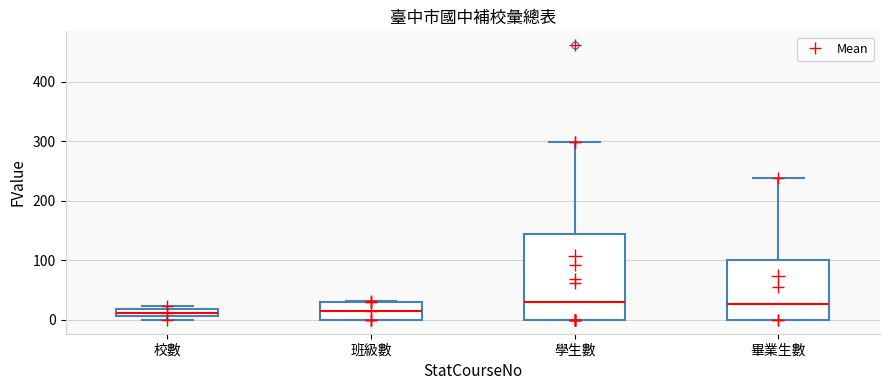

Comparing the boxes themselves (not the whiskers), which one is the tallest?

學生數